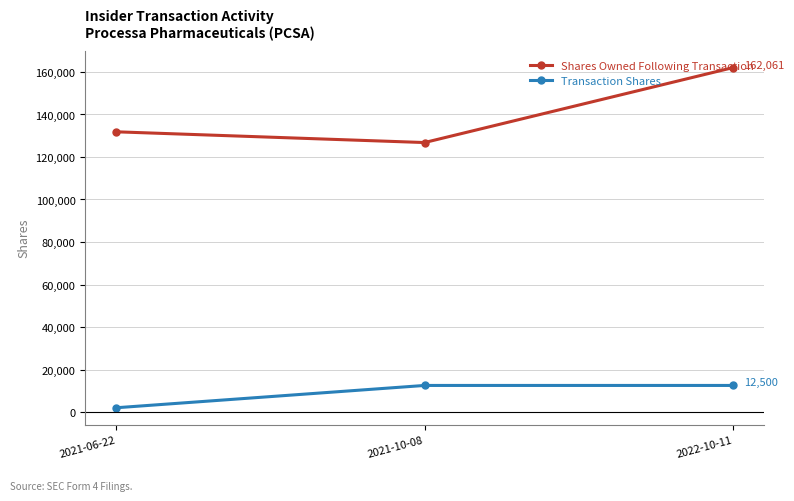

At 2021-10-08, list the series in order from smallest to largest.

Transaction Shares, Shares Owned Following Transaction